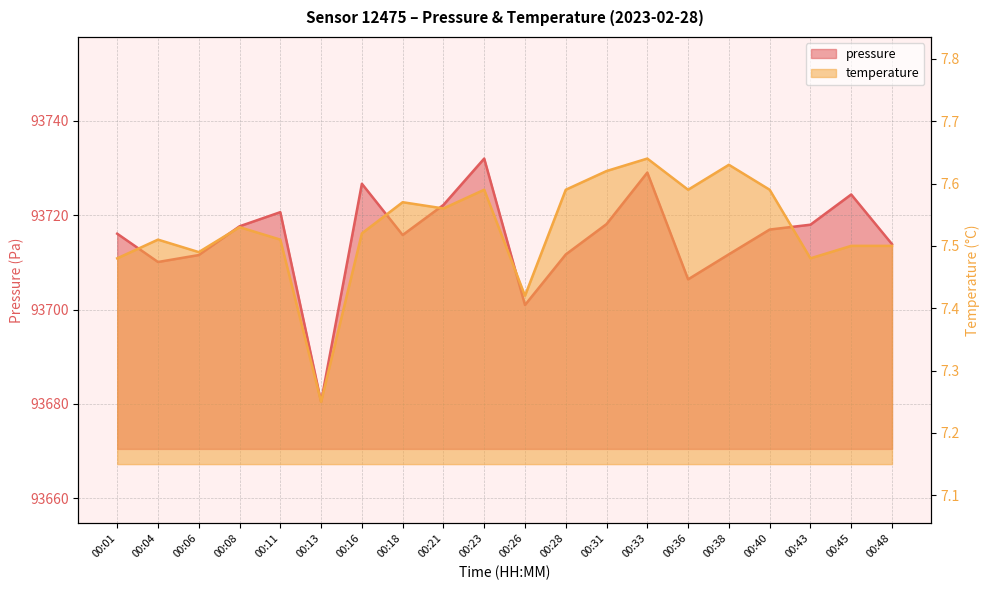

Reading left to right, transcribe all the data shown in this chart.

pressure: 00:01=93716.1	00:04=93710.1	00:06=93711.6	00:08=93717.7	00:11=93720.7	00:13=93680.4	00:16=93726.7	00:18=93715.8	00:21=93722.2	00:23=93732.0	00:26=93701.0	00:28=93711.7	00:31=93718.1	00:33=93729.1	00:36=93706.4	00:38=93711.7	00:40=93717.0	00:43=93718.0	00:45=93724.4	00:48=93713.9
temperature: 00:01=7.5	00:04=7.5	00:06=7.5	00:08=7.5	00:11=7.5	00:13=7.2	00:16=7.5	00:18=7.6	00:21=7.6	00:23=7.6	00:26=7.4	00:28=7.6	00:31=7.6	00:33=7.6	00:36=7.6	00:38=7.6	00:40=7.6	00:43=7.5	00:45=7.5	00:48=7.5